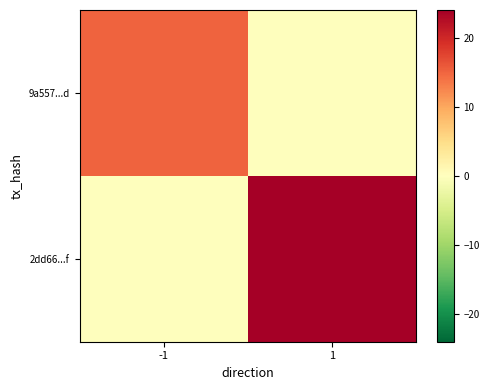

Count the number of categories in the chart.

2